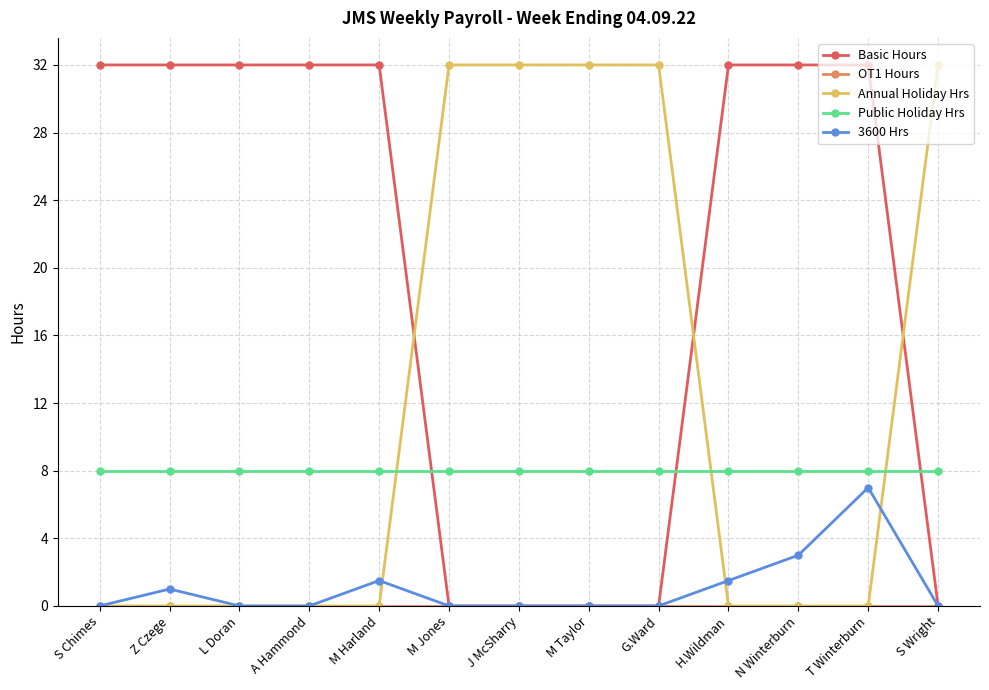

Which series has the largest total across all categories?

Basic Hours